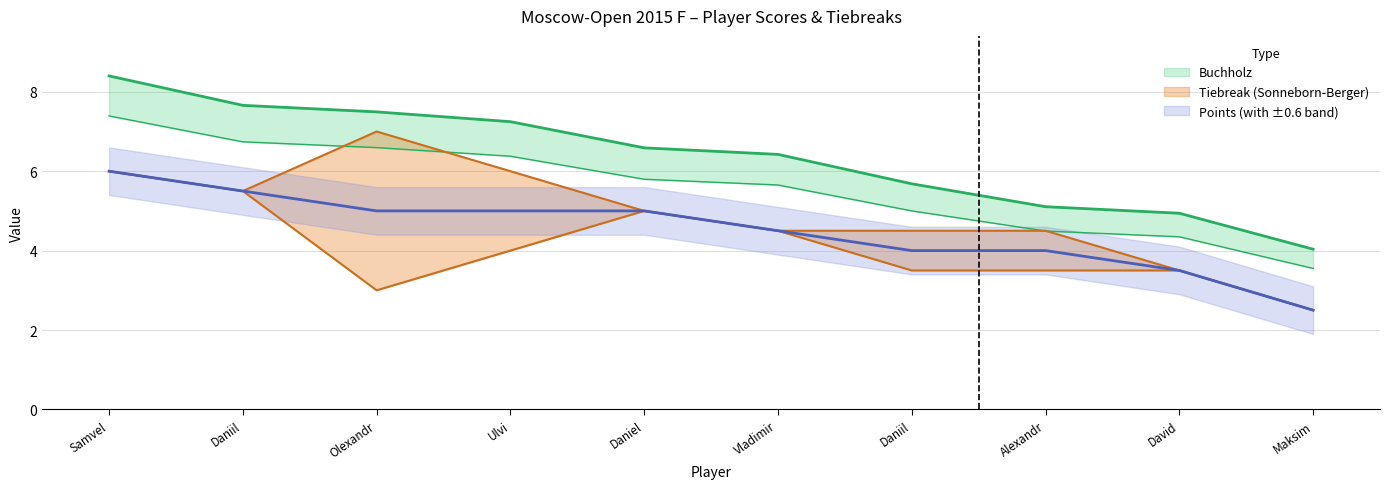

Rank the categories by Points value from lowest to highest.

Maksim, David, Daniil, Alexandr, Vladimir, Olexandr, Ulvi, Daniel, Daniil, Samvel